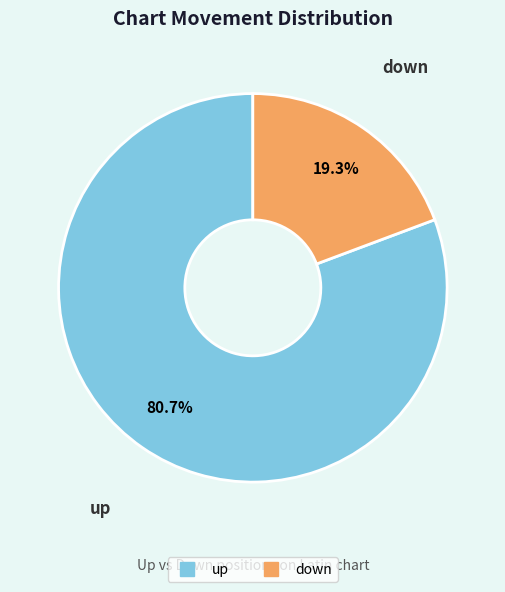

Which has a higher value, down or up?

up